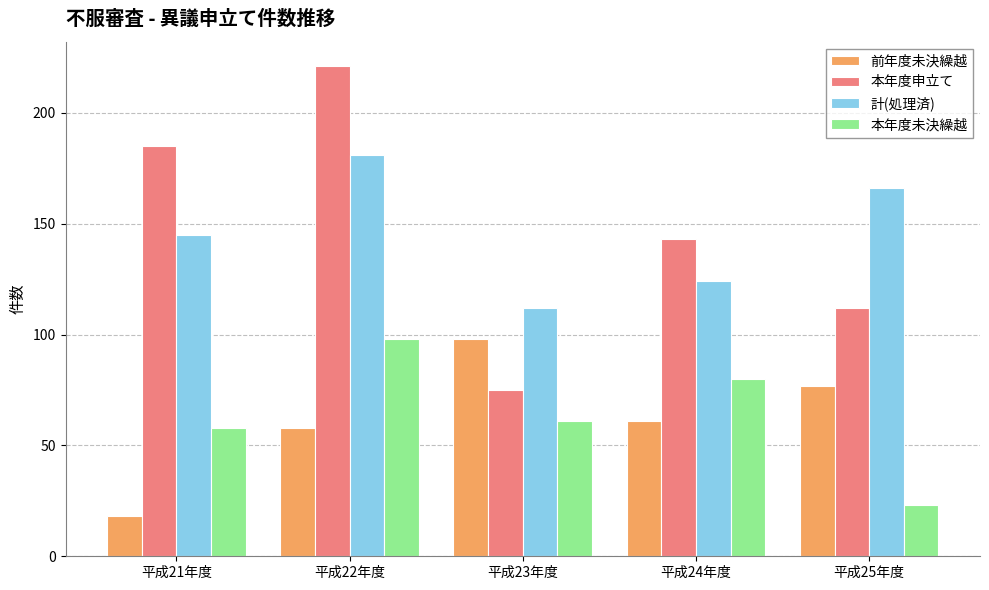

Reading right to left, transcribe all the data shown in this chart.

前年度未決繰越: 平成25年度=77	平成24年度=61	平成23年度=98	平成22年度=58	平成21年度=18
本年度申立て: 平成25年度=112	平成24年度=143	平成23年度=75	平成22年度=221	平成21年度=185
計(処理済): 平成25年度=166	平成24年度=124	平成23年度=112	平成22年度=181	平成21年度=145
本年度未決繰越: 平成25年度=23	平成24年度=80	平成23年度=61	平成22年度=98	平成21年度=58